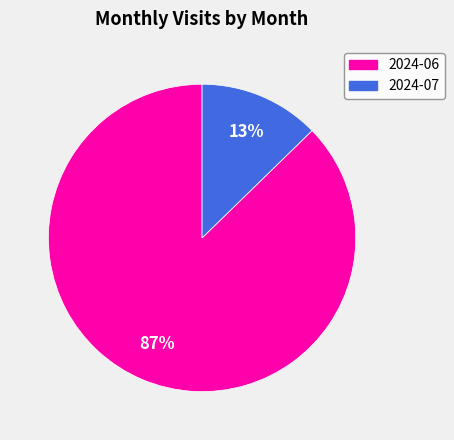

Rank the categories by value from lowest to highest.

2024-07, 2024-06